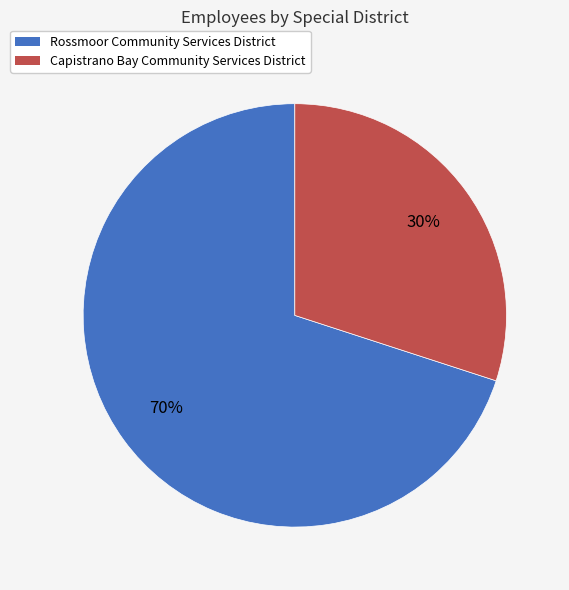

What is the largest slice in the pie chart?

Rossmoor Community Services District